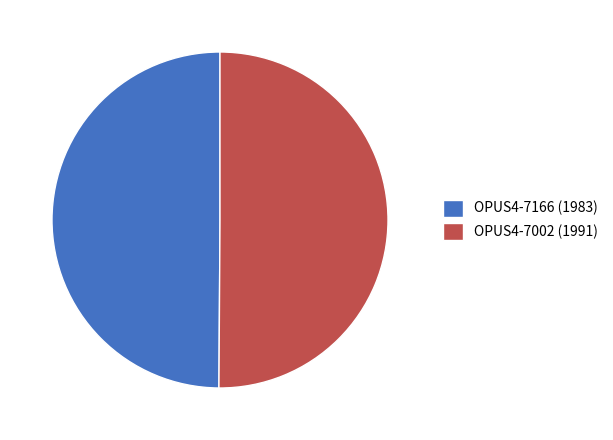

Do OPUS4-7002 (1991) and OPUS4-7166 (1983) together represent more than half of the pie?

Yes